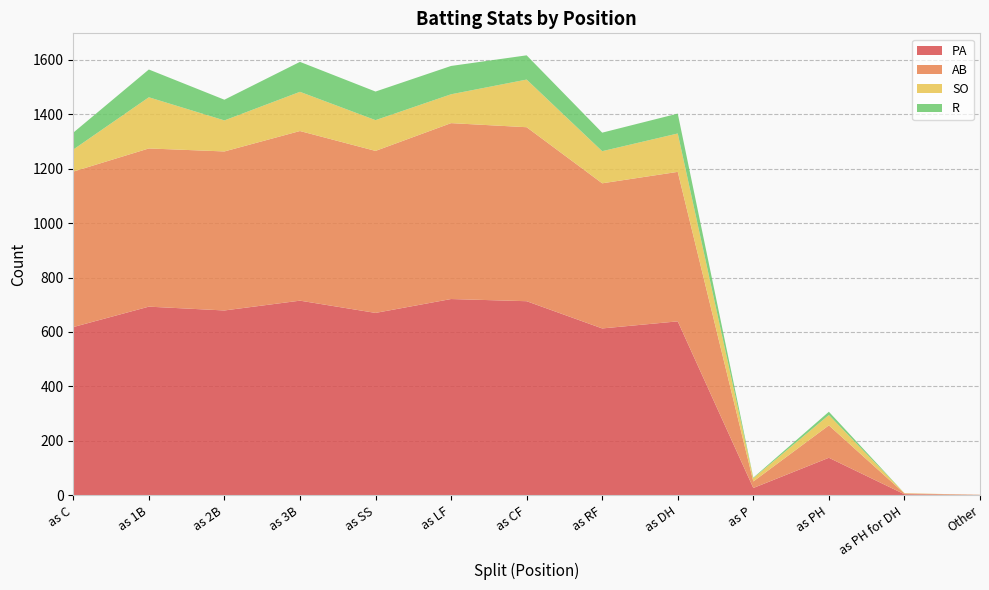

Reading right to left, extract all data points from this chart.

PA: Other=1	as PH for DH=4	as PH=138	as P=27	as DH=639	as RF=613	as CF=713	as LF=721	as SS=670	as 3B=715	as 2B=679	as 1B=693	as C=618
AB: Other=1	as PH for DH=3	as PH=119	as P=24	as DH=549	as RF=533	as CF=639	as LF=646	as SS=595	as 3B=623	as 2B=584	as 1B=581	as C=571
SO: Other=0	as PH for DH=1	as PH=38	as P=12	as DH=141	as RF=118	as CF=175	as LF=106	as SS=113	as 3B=144	as 2B=114	as 1B=188	as C=81
R: Other=0	as PH for DH=0	as PH=12	as P=2	as DH=73	as RF=68	as CF=89	as LF=104	as SS=105	as 3B=110	as 2B=76	as 1B=102	as C=62